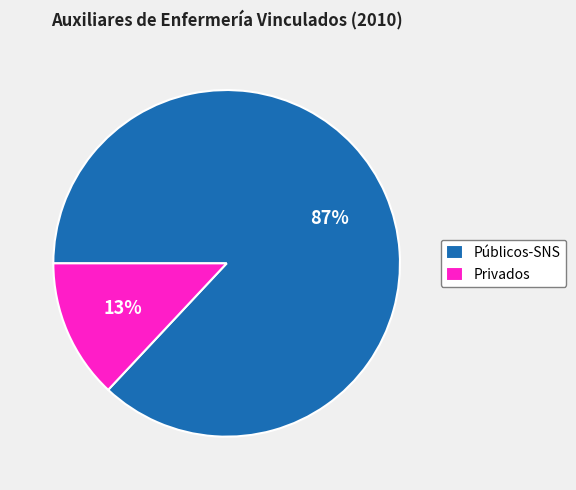

Rank the categories by value from lowest to highest.

Privados, Públicos-SNS